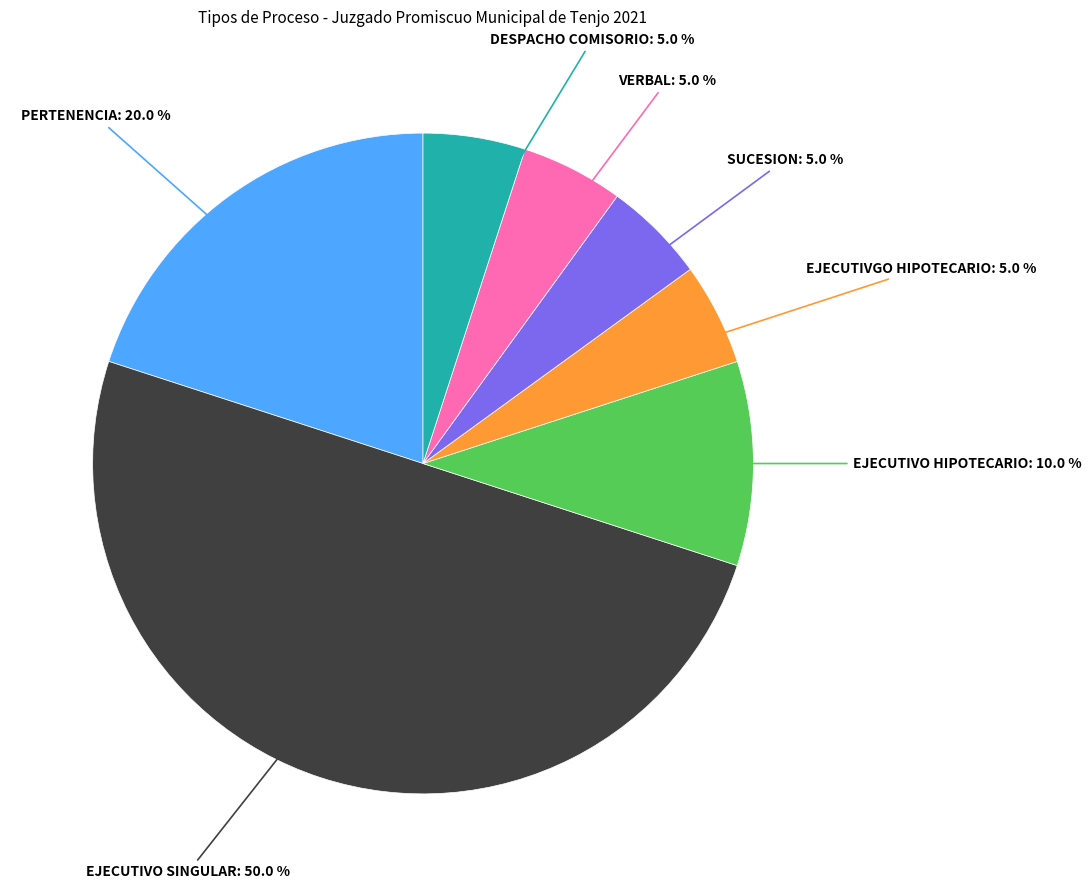

Which category has the biggest portion of the pie?

EJECUTIVO SINGULAR